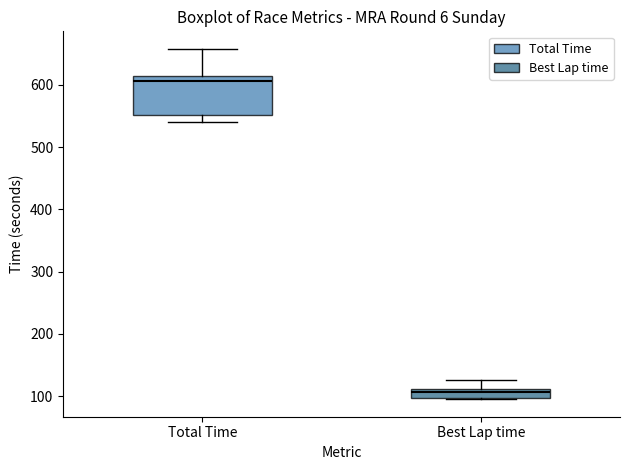

Where does the lower whisker of the box for Total Time end on the y-axis? The values are not printed on the chart, so give them approximately, as read against the axis.

540